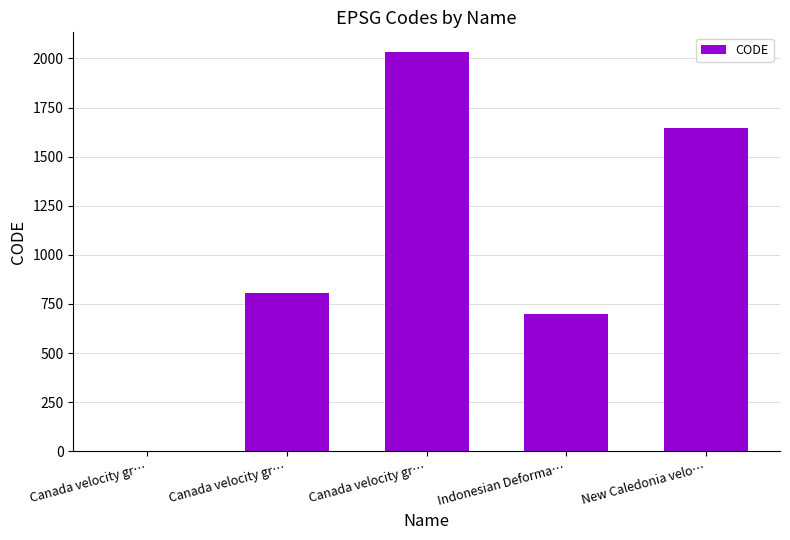

Rank the categories by value from lowest to highest.

Canada velocity gr…, Indonesian Deforma…, Canada velocity gr…, New Caledonia velo…, Canada velocity gr…